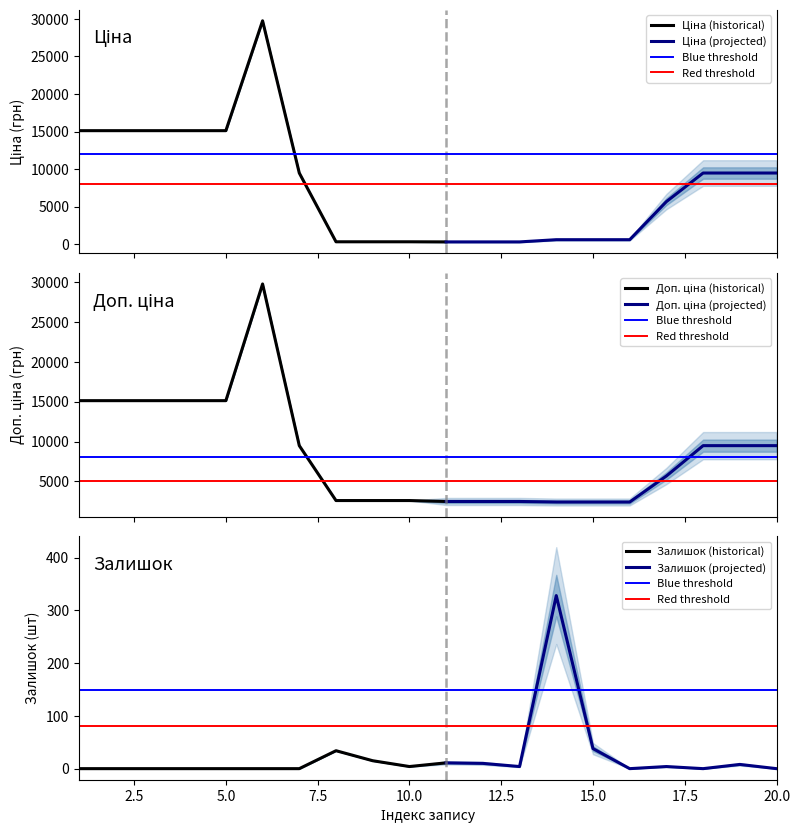

Rank the categories by Залишок value from lowest to highest.

1, 2, 3, 4, 5, 6, 7, 16, 18, 20, 10, 13, 17, 19, 12, 11, 9, 8, 15, 14